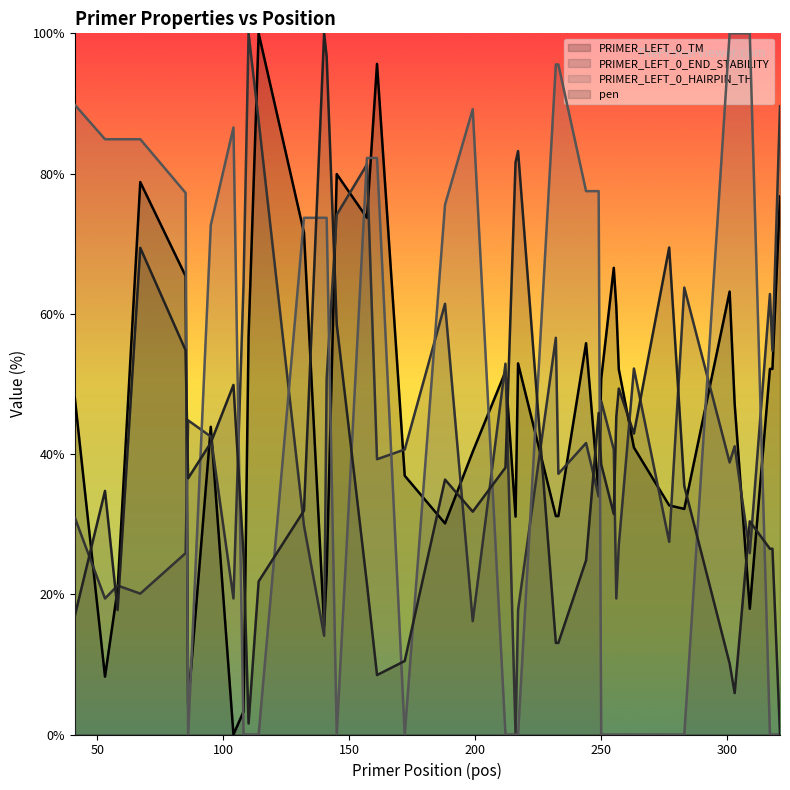

What is the difference between the second highest and minimum values in the PRIMER_LEFT_0_END_STABILITY series?

89.6